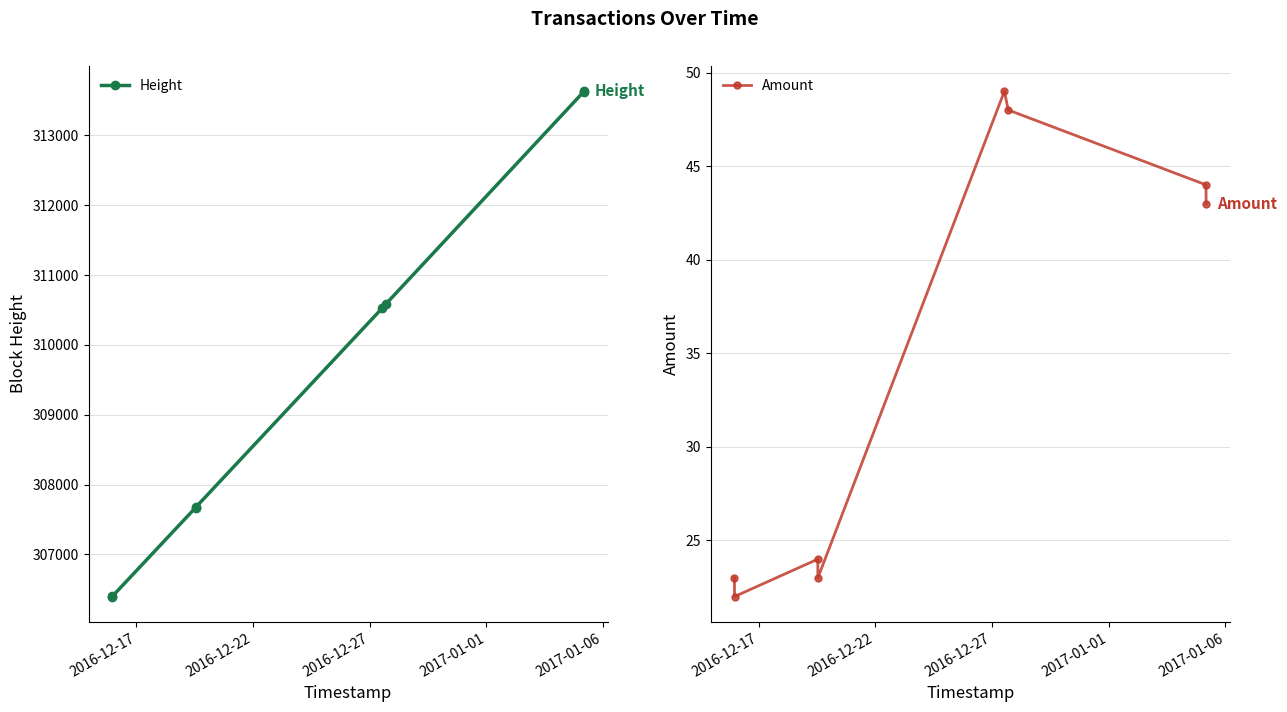

What is the difference between the maximum and minimum values in the Height series?

7234